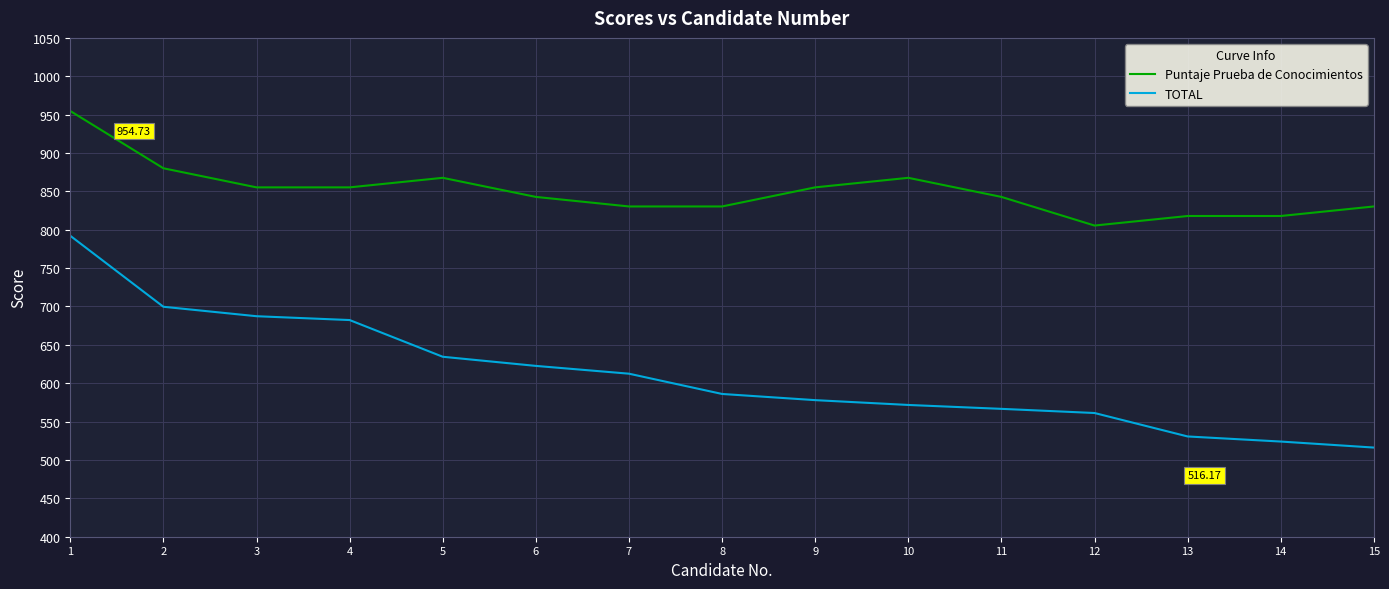

What is the difference between the Puntaje Prueba de Conocimientos values at 9 and 2?

24.9